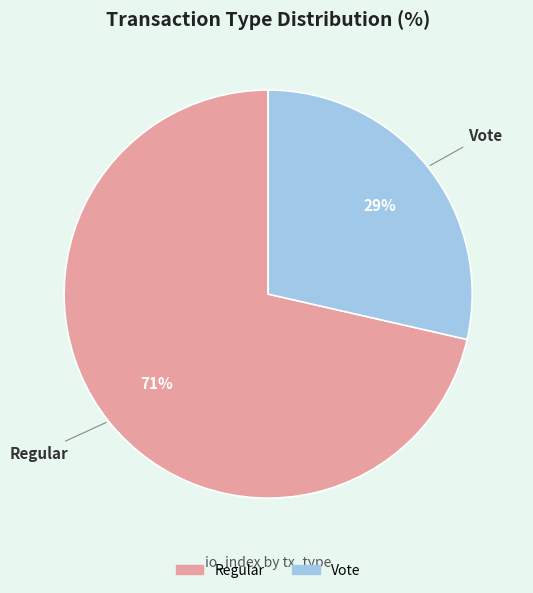

Rank the categories by value from lowest to highest.

Vote, Regular